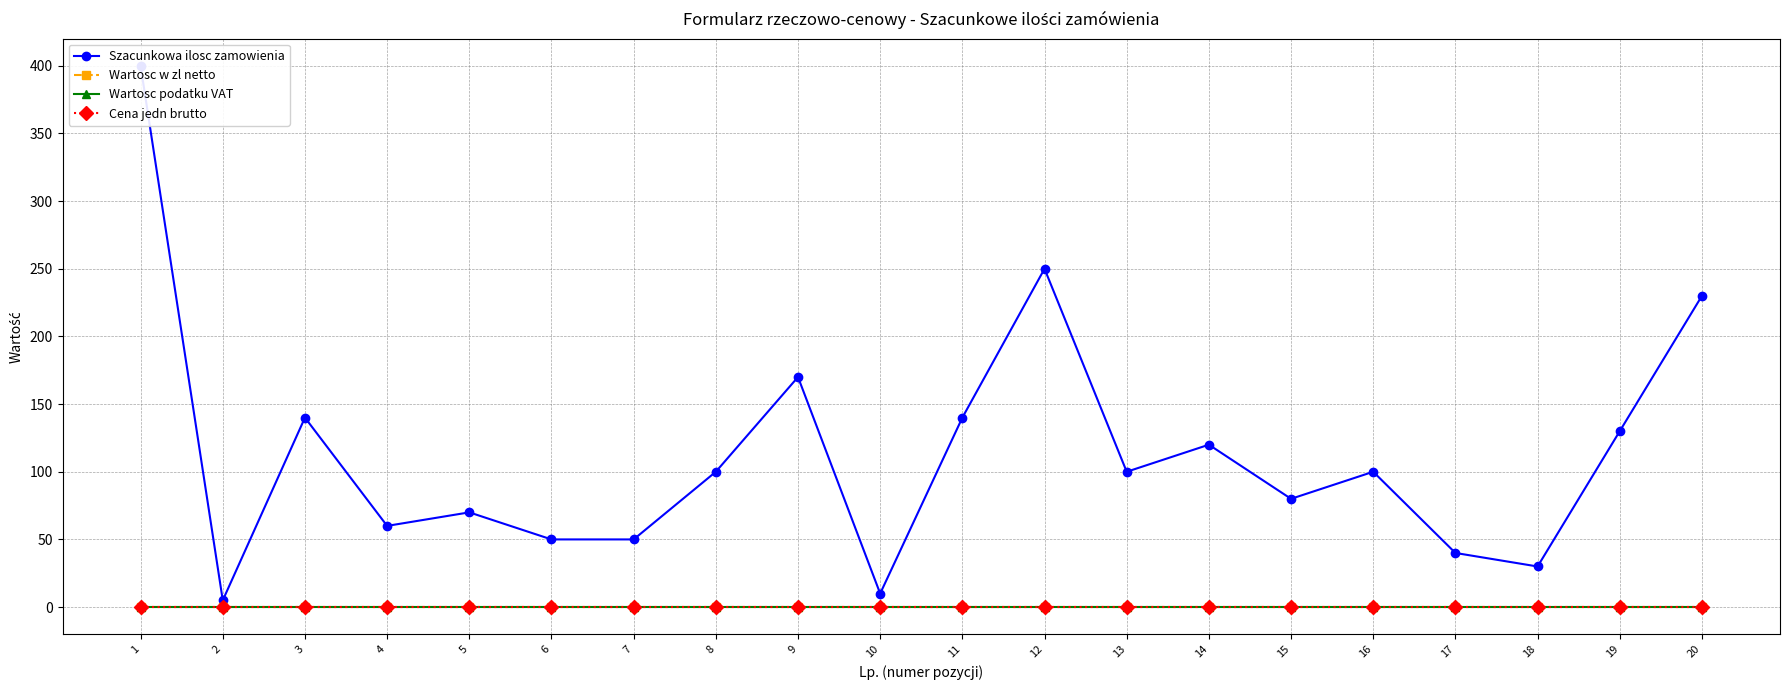

What is the spread (max minus min) of values at 13?

100